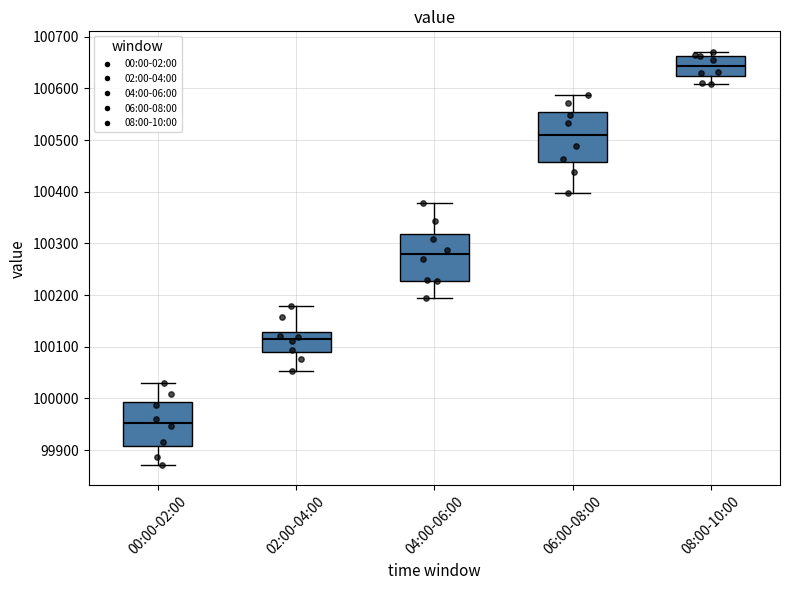

Which box has the lowest median line?

00:00-02:00